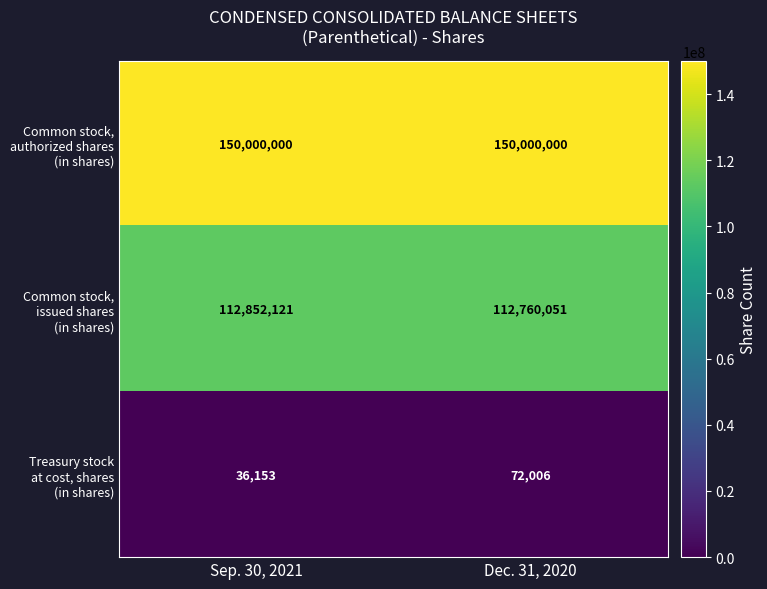

What is the maximum value shown in the chart?

150000000